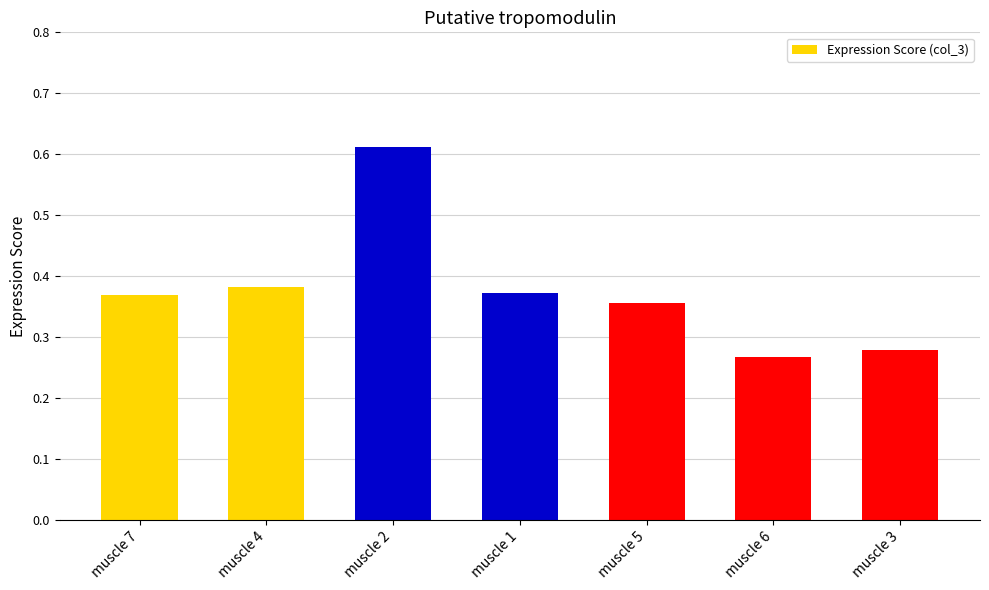

Count the values in the range 0 to 1.

7